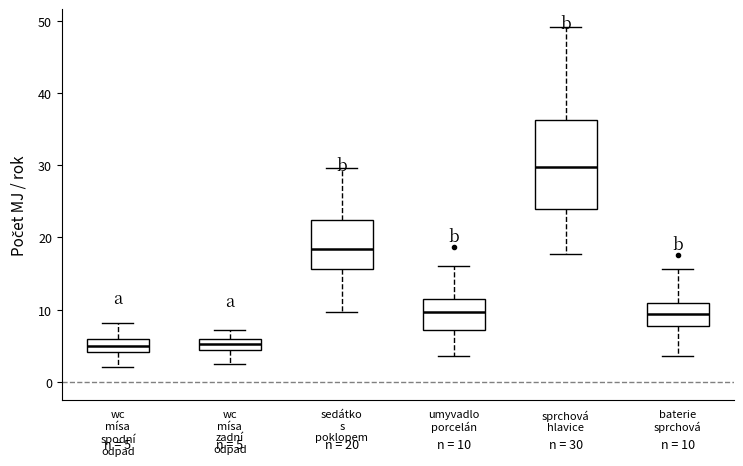

Comparing the boxes themselves (not the whiskers), which one is the tallest?

sprchová hlavice